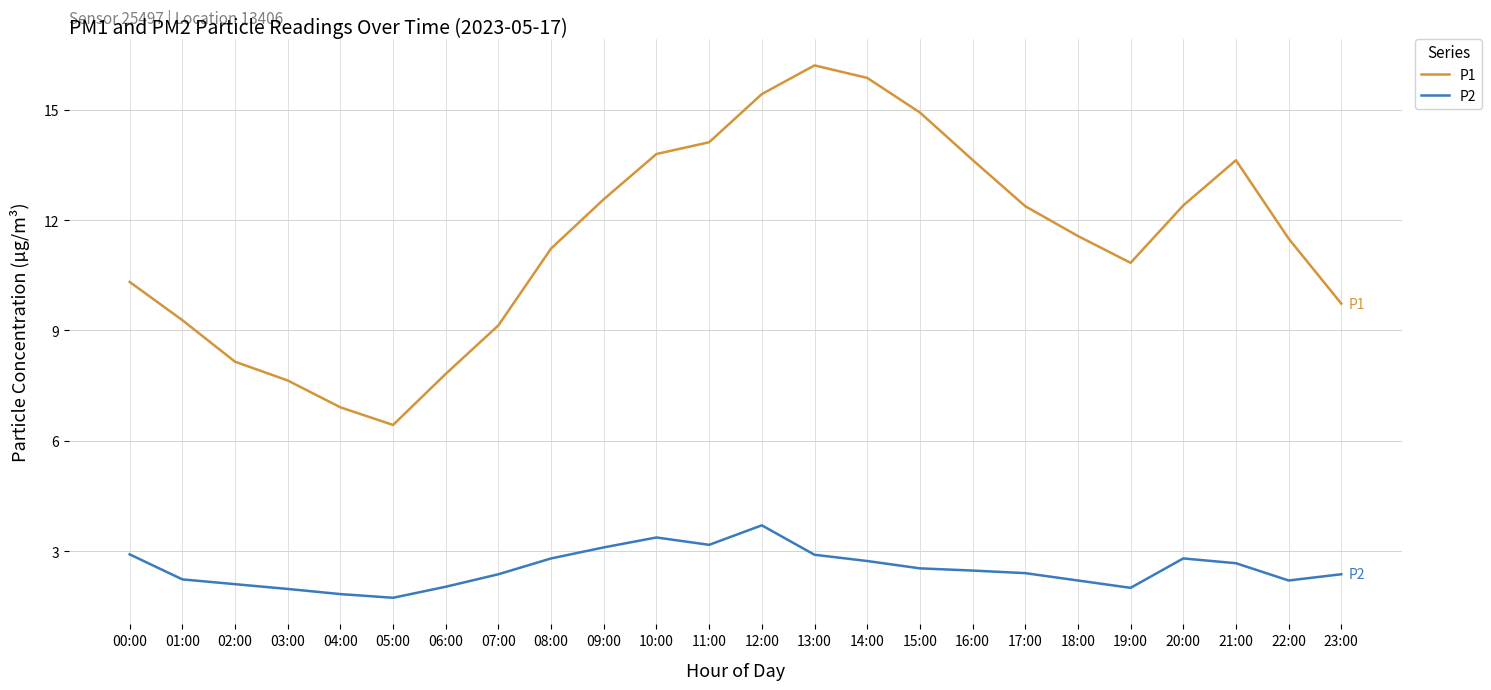

True or false: P1 and P2 cross at least once.

False